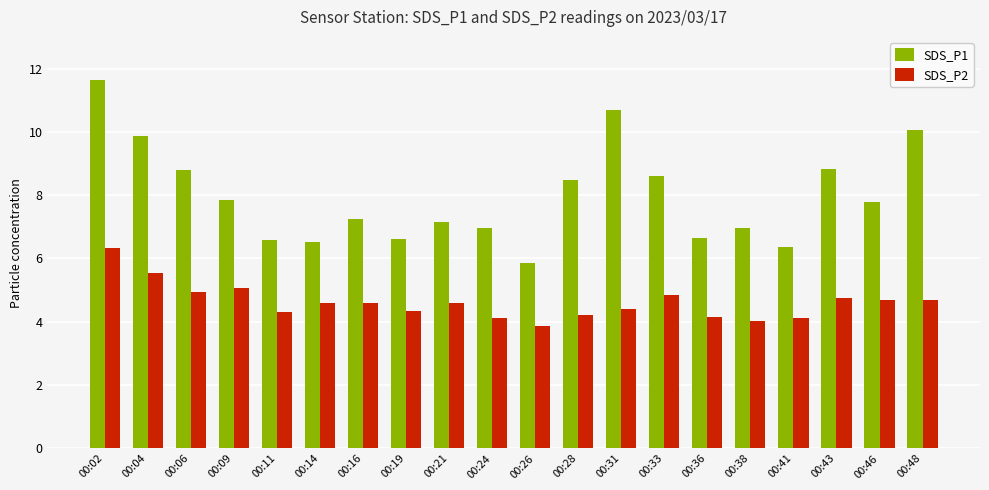

Rank the series by their maximum value, from lowest to highest.

SDS_P2, SDS_P1